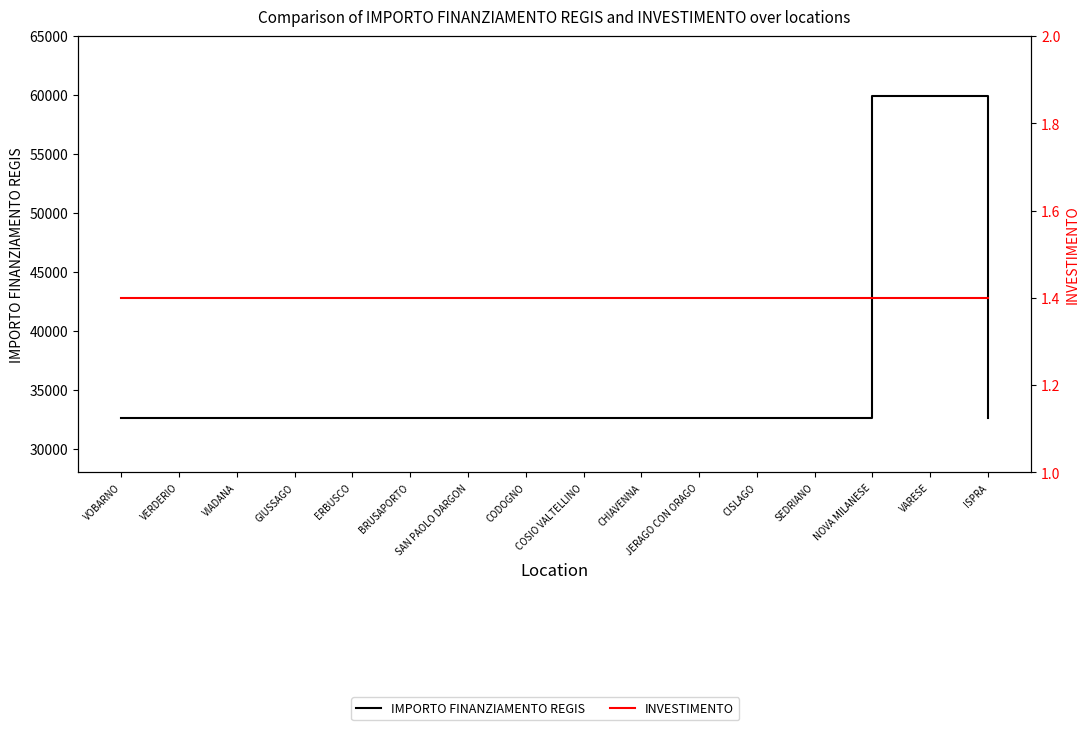

Reading right to left, extract all data points from this chart.

IMPORTO FINANZIAMENTO REGIS: 32589.0	59966.0	59966.0	32589.0	32589.0	32589.0	32589.0	32589.0	32589.0	32589.0	32589.0	32589.0	32589.0	32589.0	32589.0	32589.0
INVESTIMENTO: 1.4	1.4	1.4	1.4	1.4	1.4	1.4	1.4	1.4	1.4	1.4	1.4	1.4	1.4	1.4	1.4